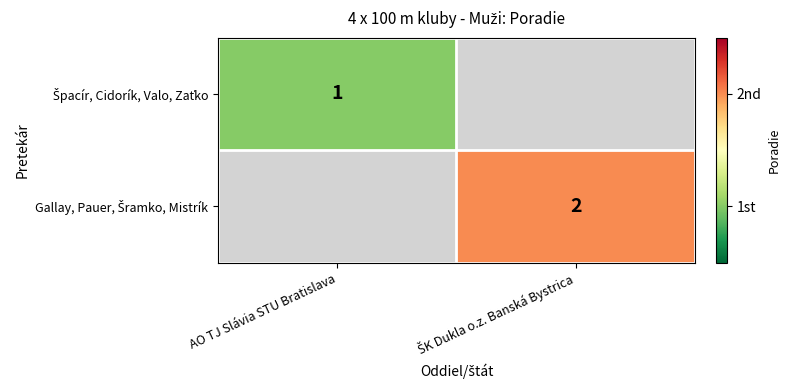

What is the sum of the Gallay, Pauer, Šramko, Mistrík values at ŠK Dukla o.z. Banská Bystrica and AO TJ Slávia STU Bratislava?

2